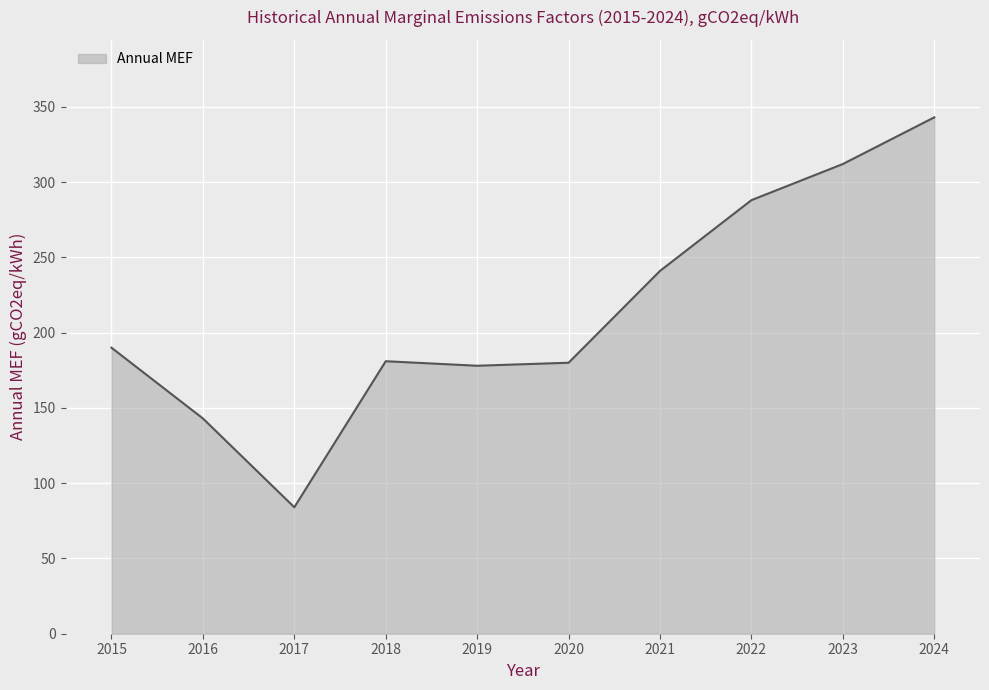

At which category does the chart reach its peak across all series?

2024